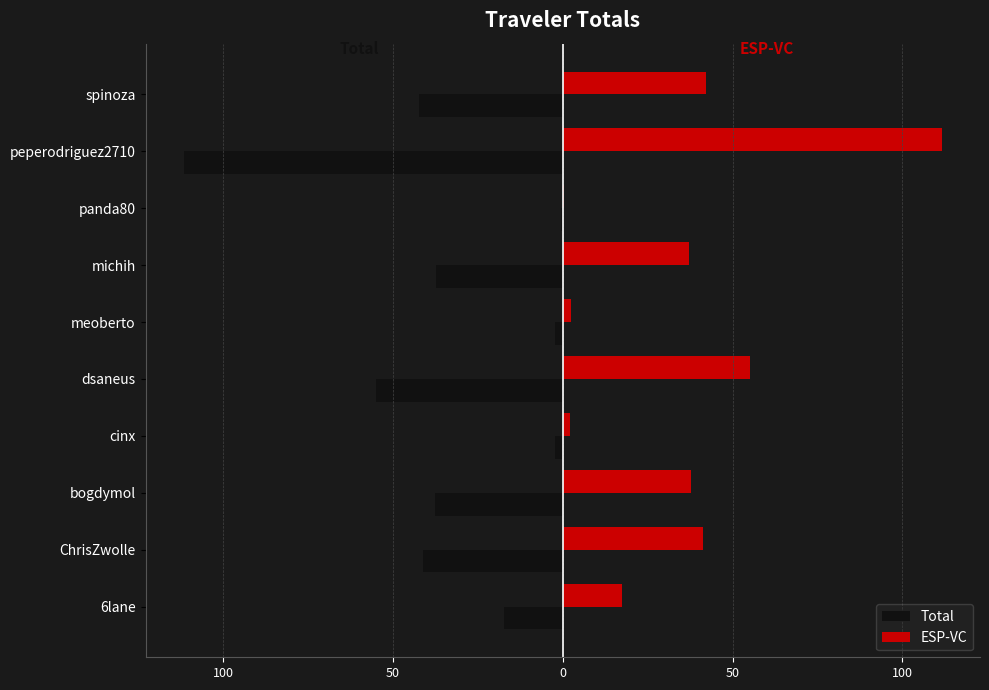

What are all the series names shown in the legend?

Total, ESP-VC